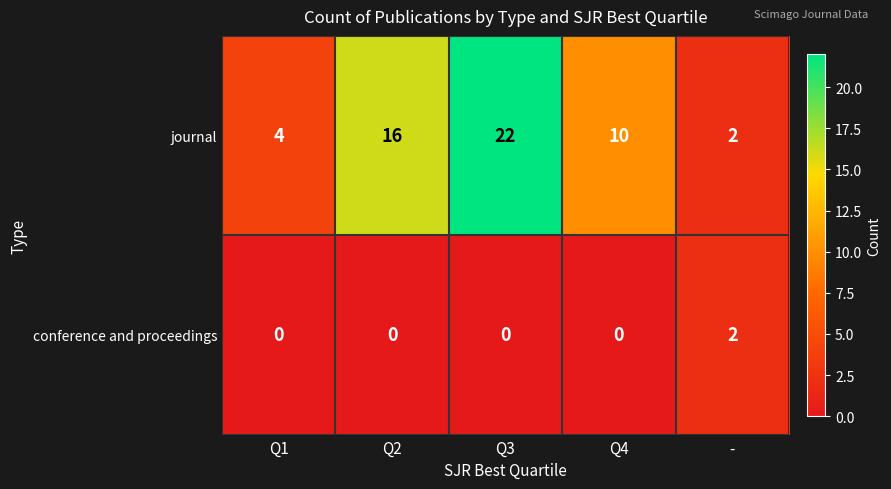

At how many categories does at least one series exceed 9?

3